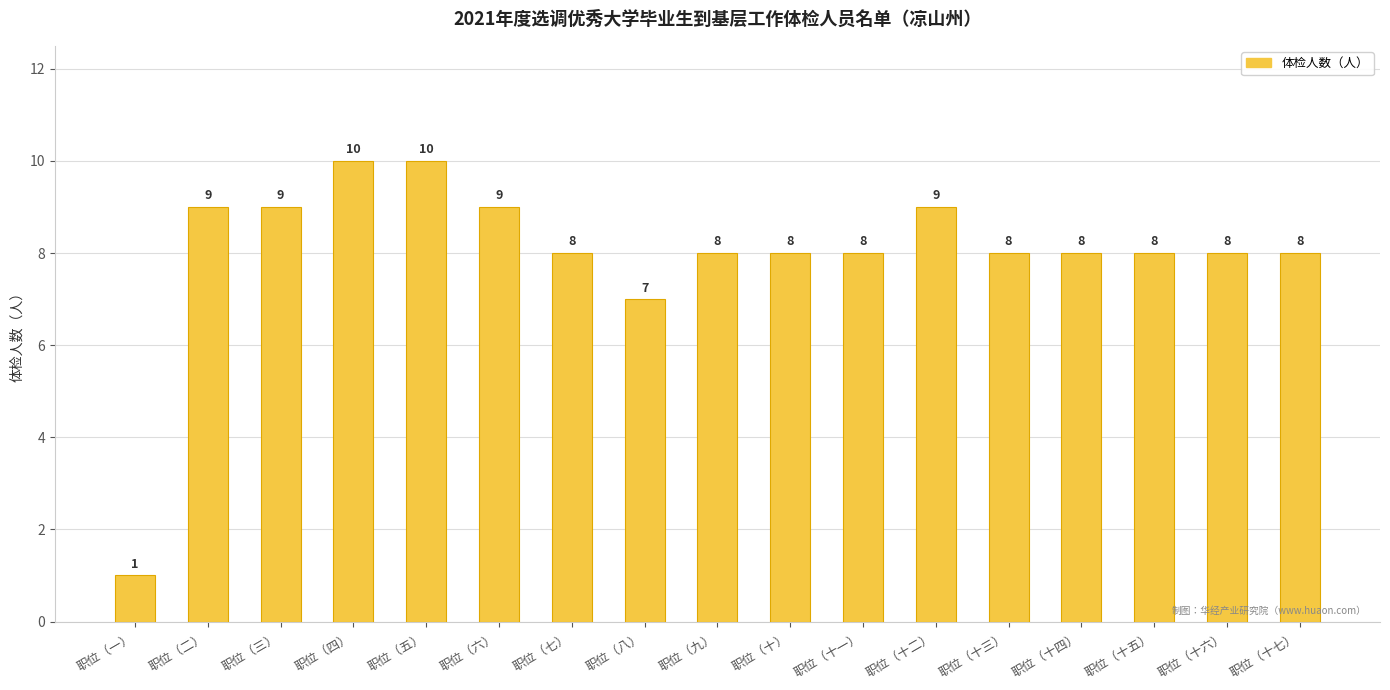

What is the smallest value displayed?

1